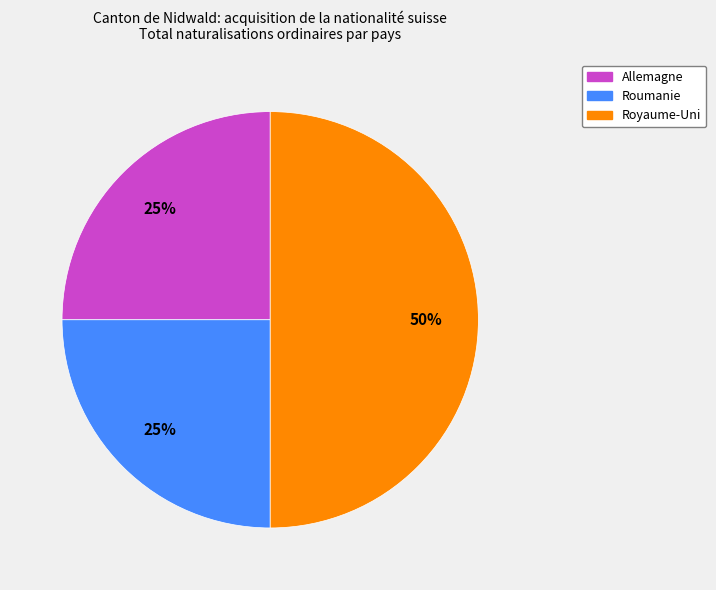

Does Allemagne represent more than half of the total?

No